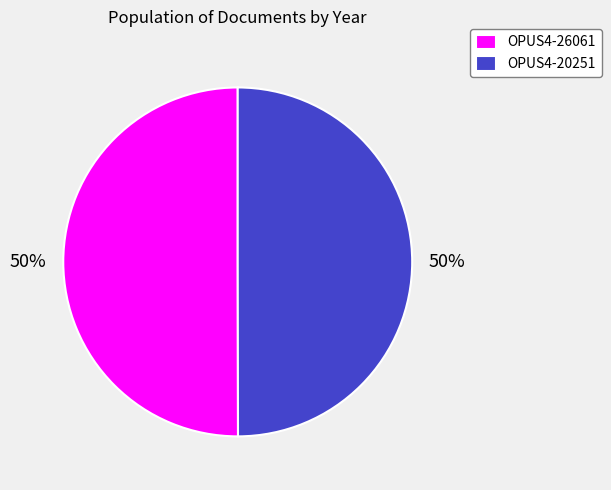

Combined, do OPUS4-20251 and OPUS4-26061 account for over 50%?

Yes